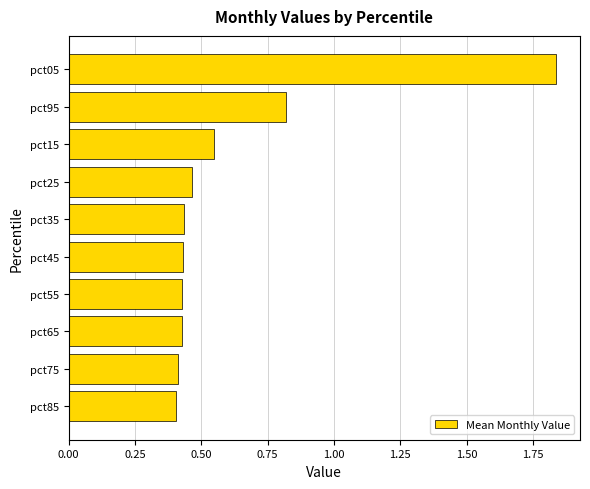

Which category has the highest value across all series?

pct05